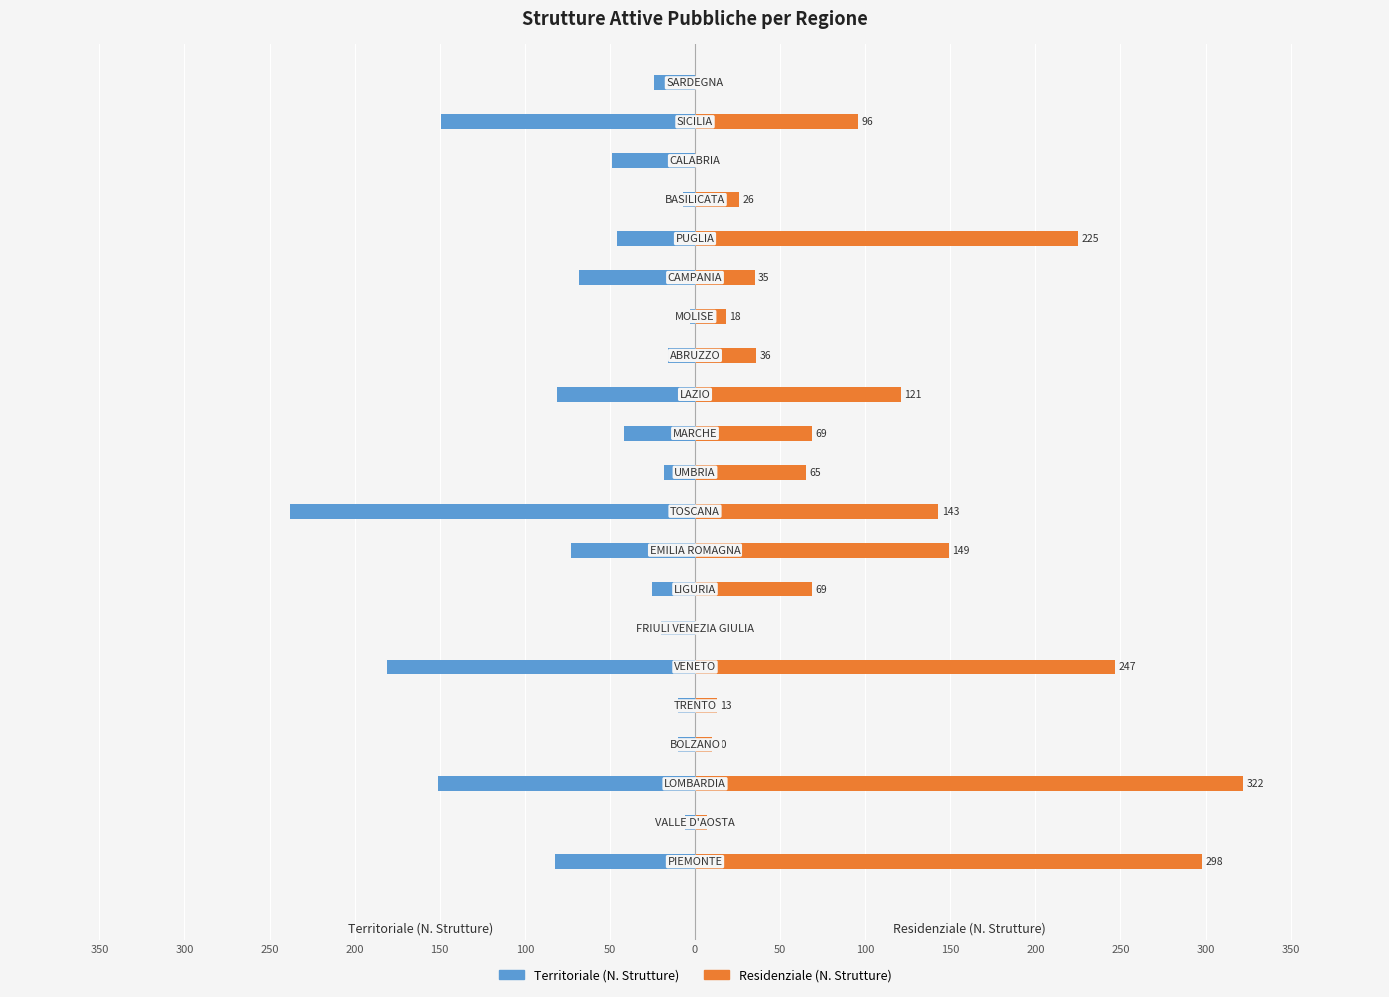

What is the smallest value displayed?

-238